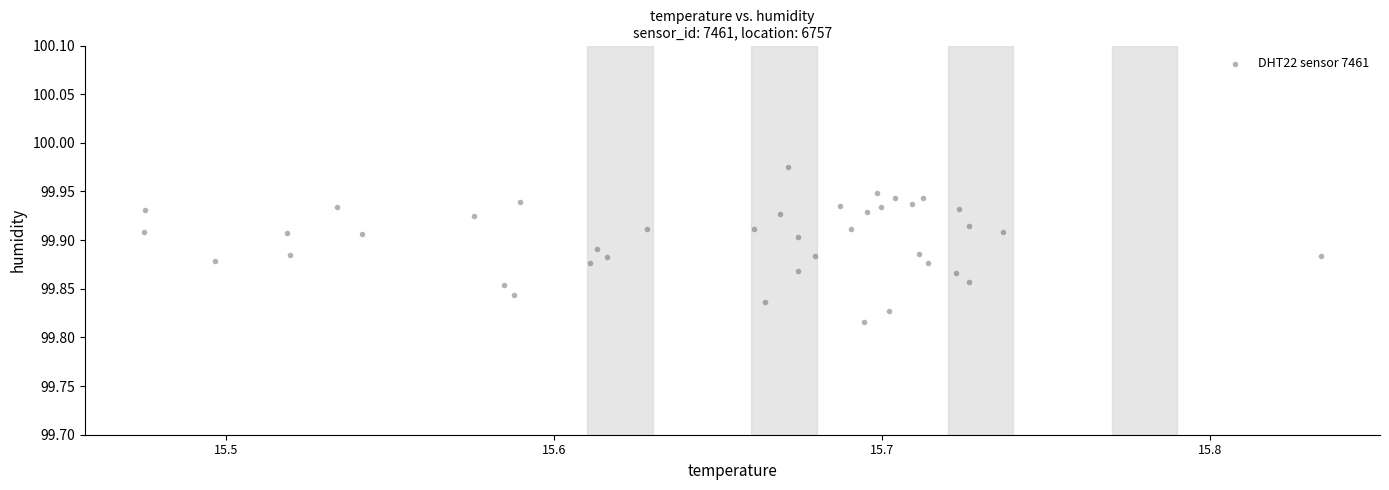

What is the range of X values (max minus min)?

0.4